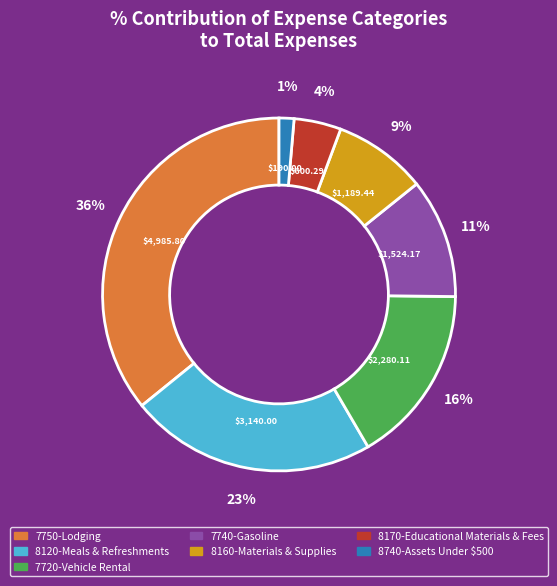

Between 7750-Lodging and 8160-Materials & Supplies, which is larger?

7750-Lodging